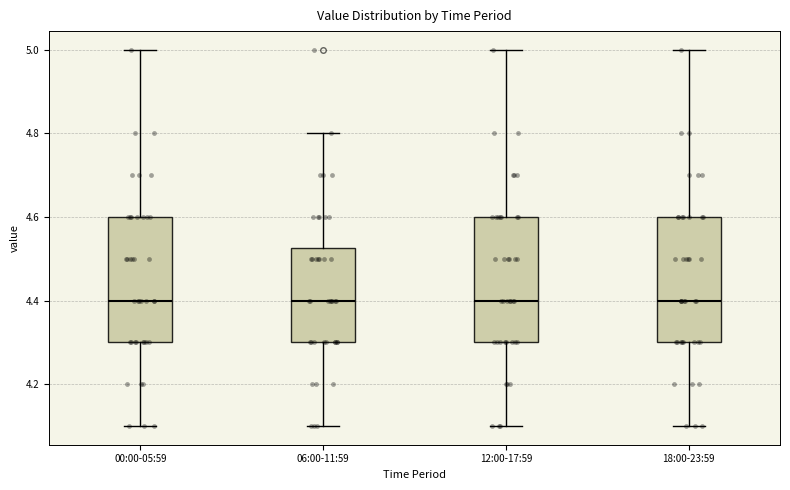

Where does the median line of the box for 12:00-17:59 sit on the y-axis? The values are not printed on the chart, so give them approximately, as read against the axis.

4.40